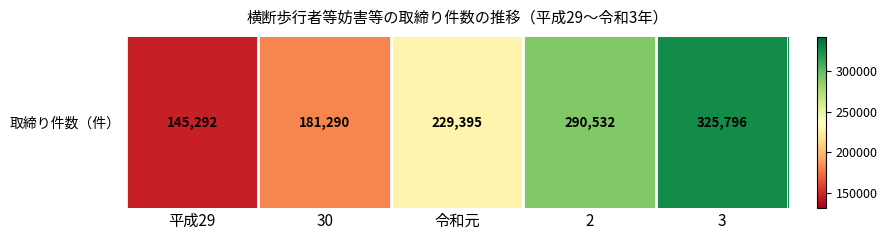

Reading right to left, what are all the values shown in this chart?

325796	290532	229395	181290	145292